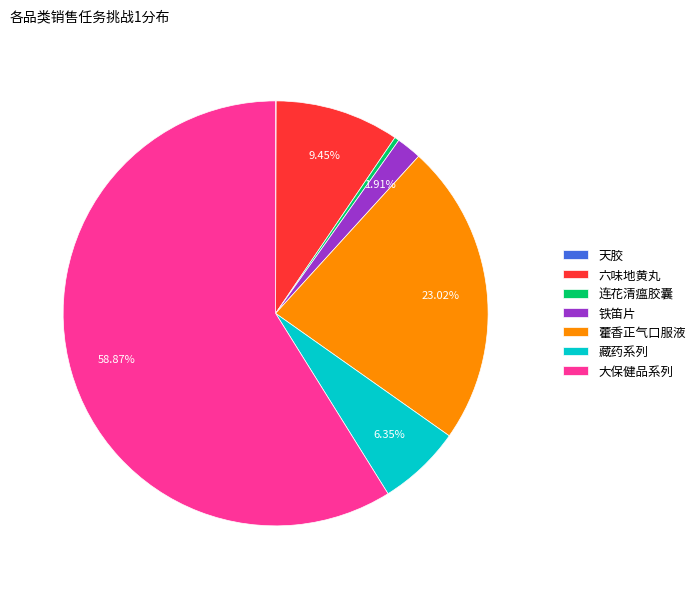

What is the ratio of the value at 大保健品系列 to the value at 连花清瘟胶囊?

166.8